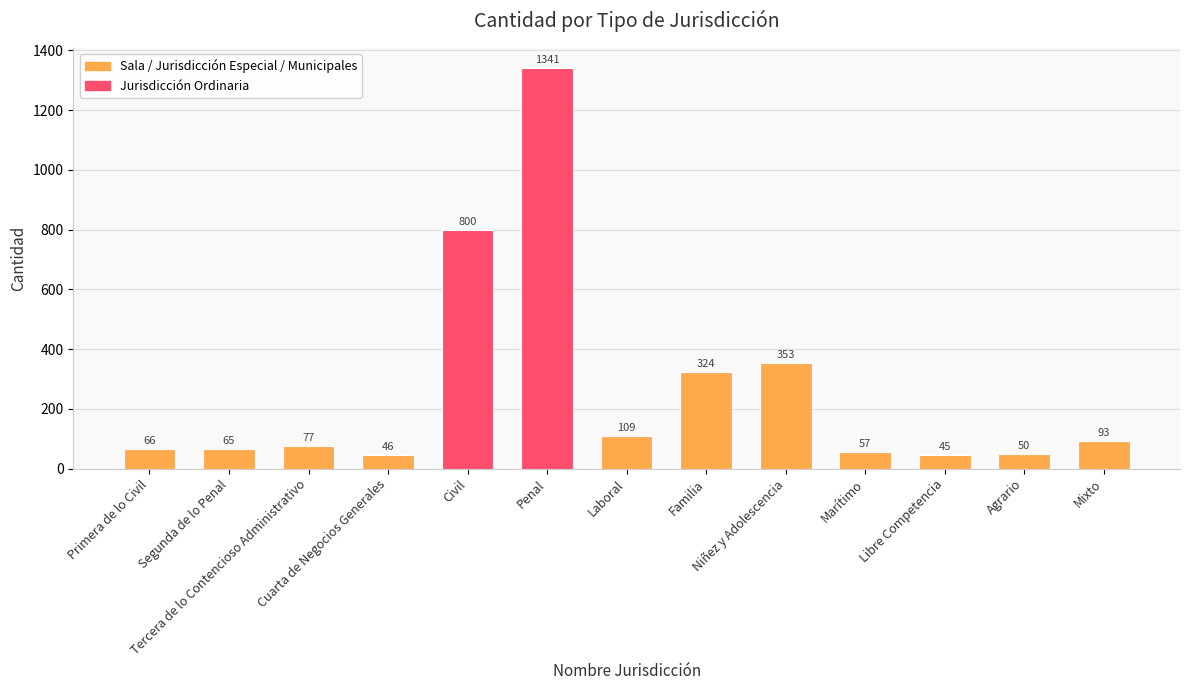

What is the label of the 12th bar from the left?

Agrario